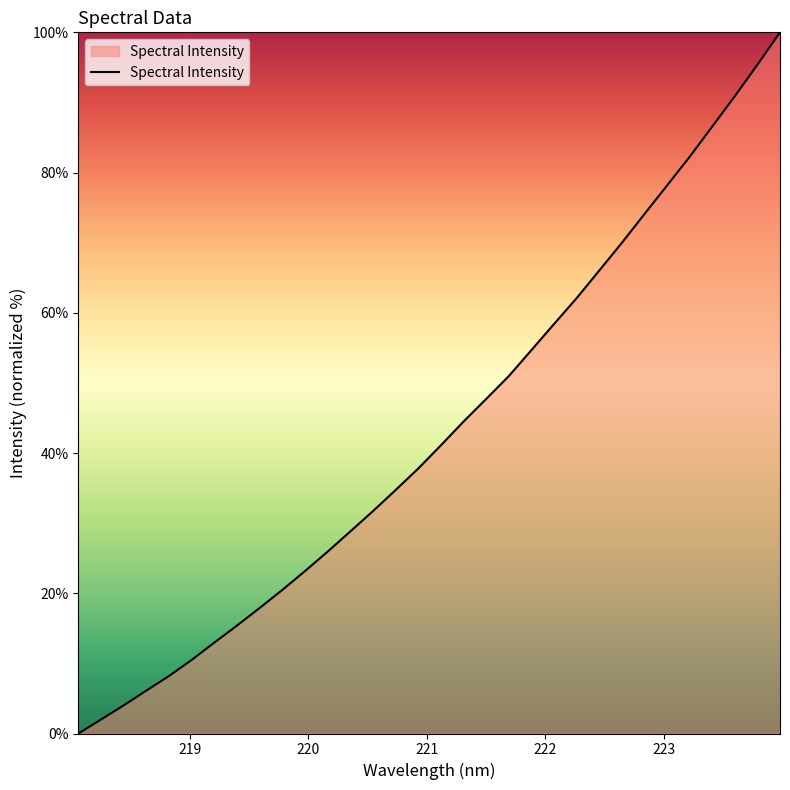

Reading left to right, extract all data points from this chart.

0.0	2.0	4.0	6.1	8.2	10.5	13.0	15.4	17.9	20.5	23.2	25.9	28.8	31.7	34.7	37.8	41.1	44.5	47.7	51.0	54.7	58.4	62.1	66.0	70.0	74.1	78.1	82.2	86.6	90.9	95.4	100.0